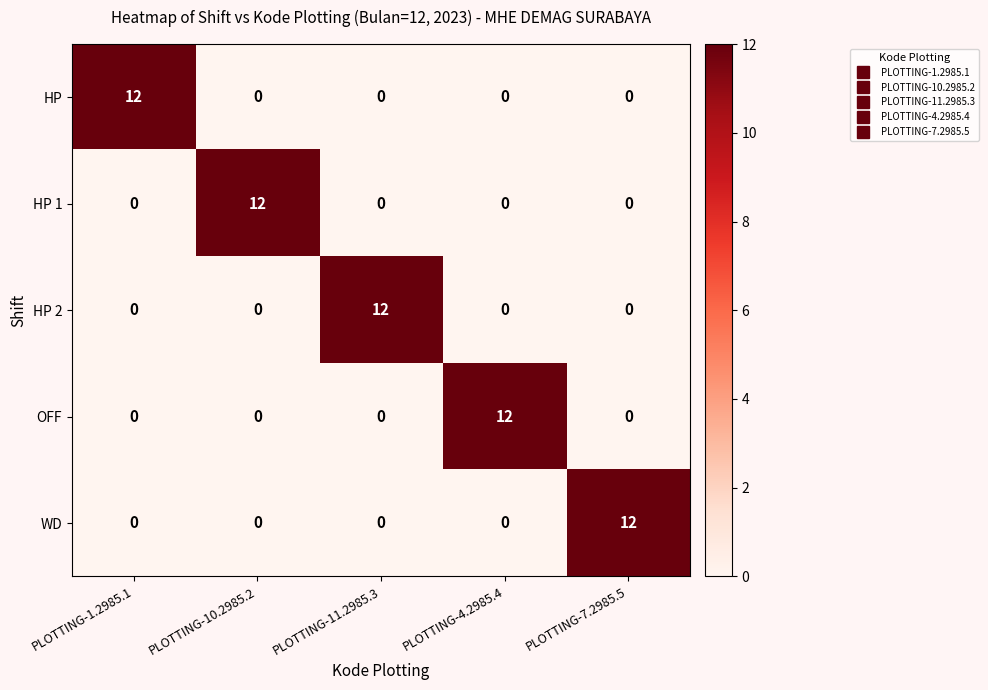

What is the spread (max minus min) of values at PLOTTING-4.2985.4?

12